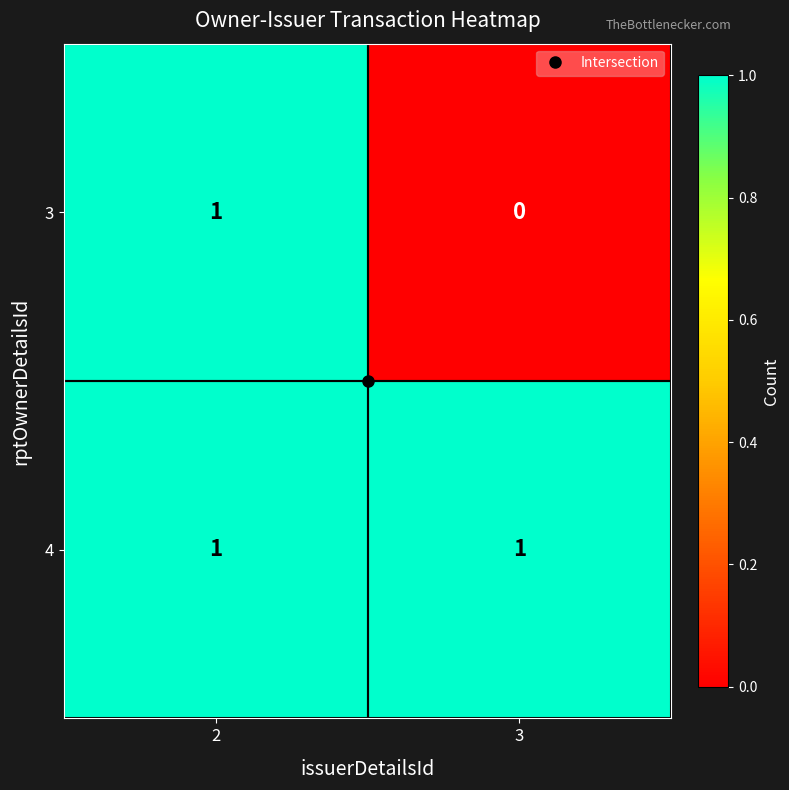

Which category has the lowest value across all series?

3